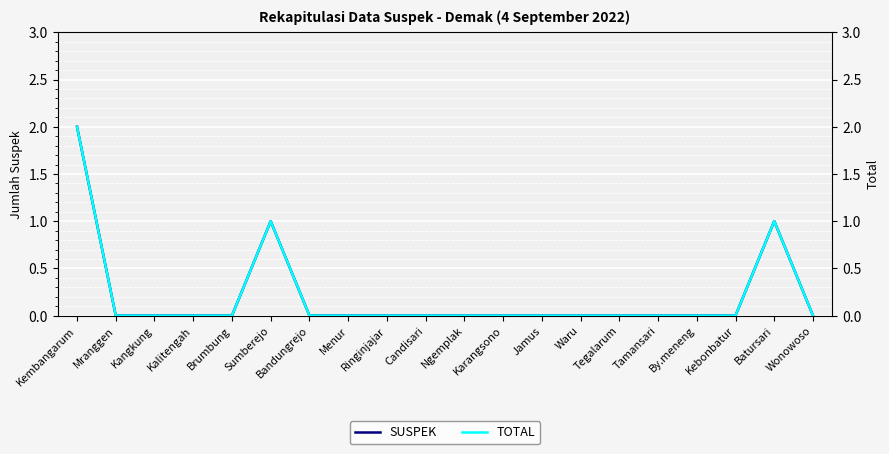

True or false: SUSPEK and TOTAL intersect in this chart.

False